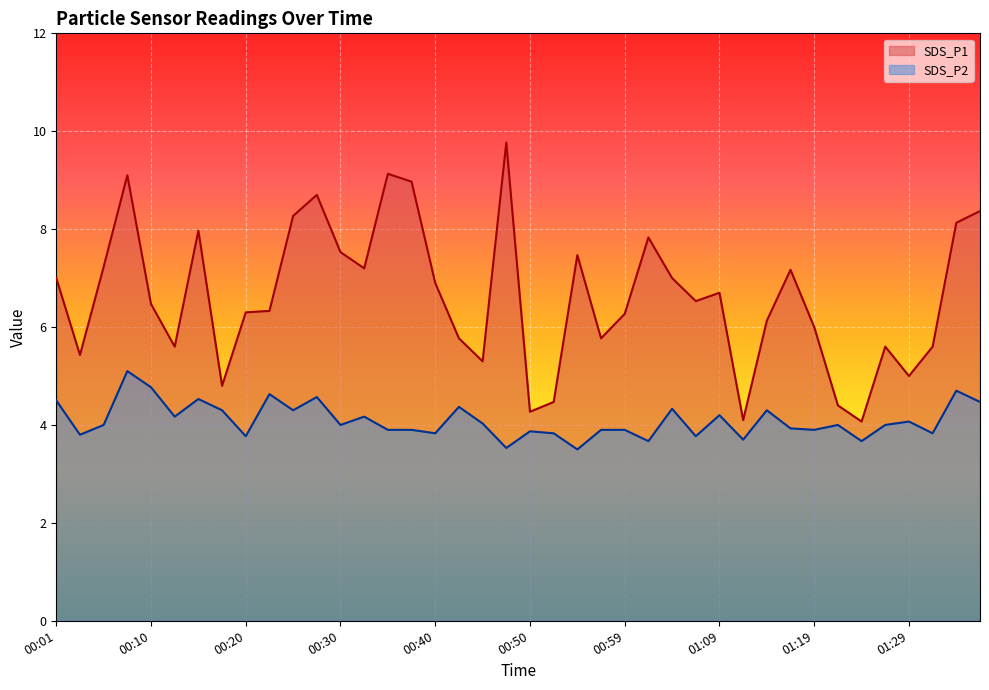

Rank the series by their maximum value, from highest to lowest.

SDS_P1, SDS_P2